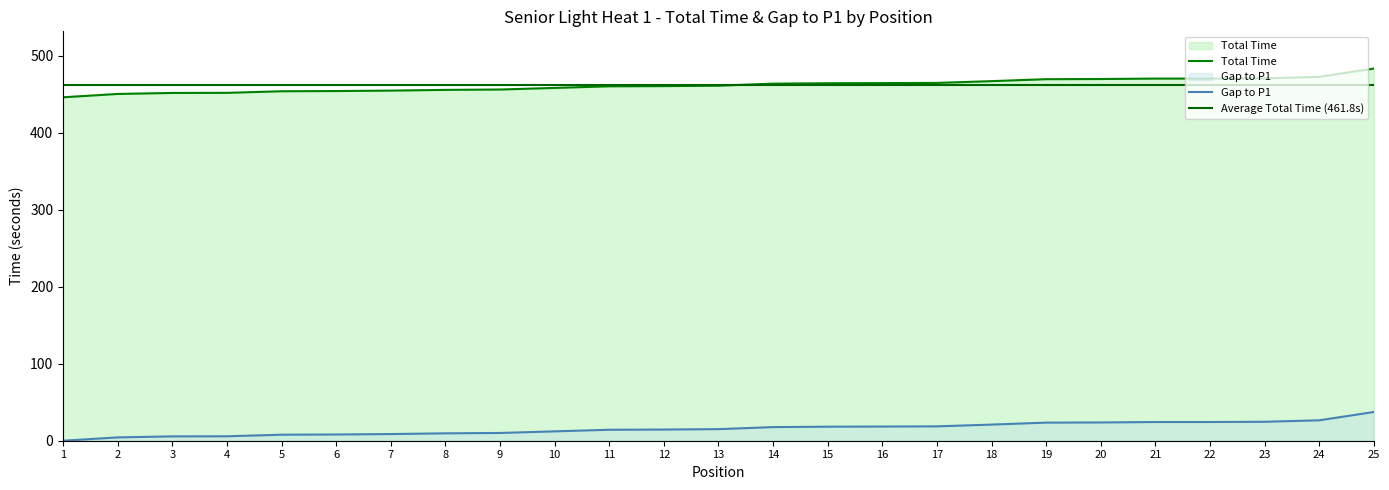

What is the approximate value of Gap to P1 at 10?

12.2